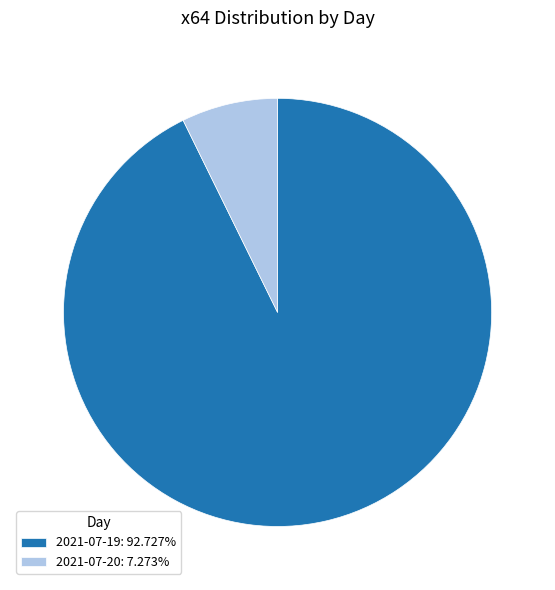

Do 2021-07-19 and 2021-07-20 together represent more than half of the pie?

Yes